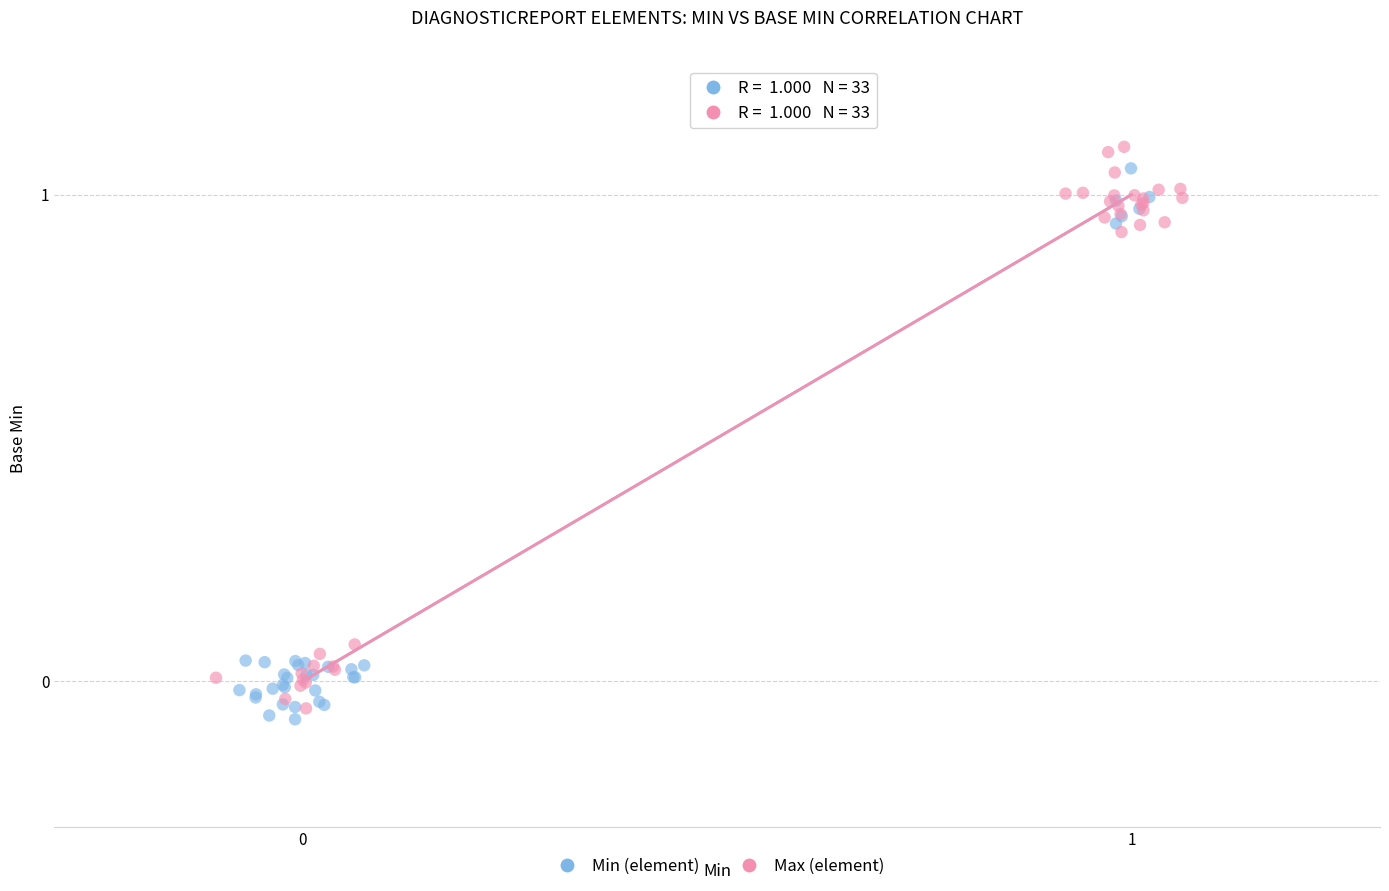

Which series contains the lowest Y value?

Min (element)